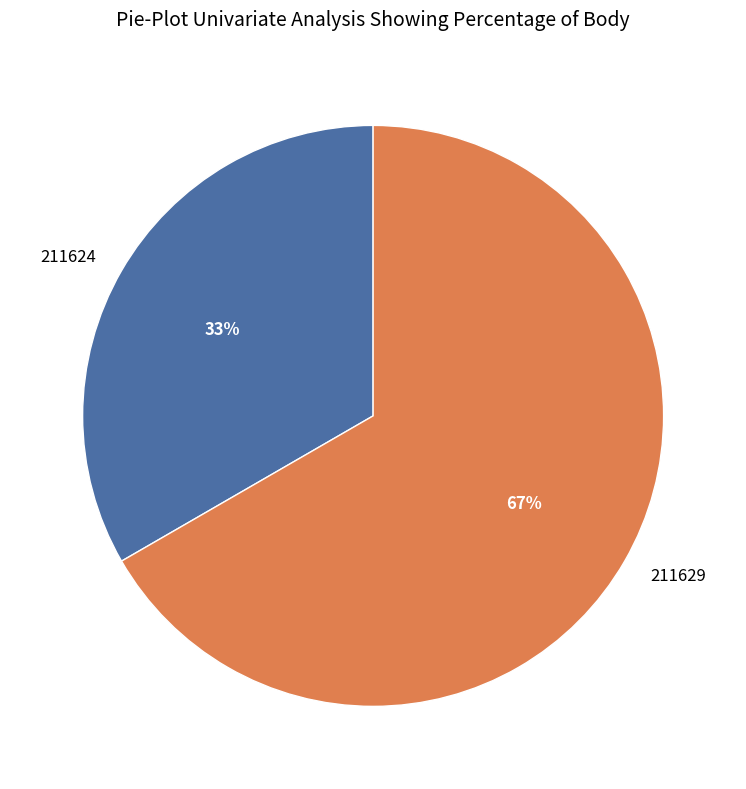

Is it true that 211629 is 54% of the pie?

False